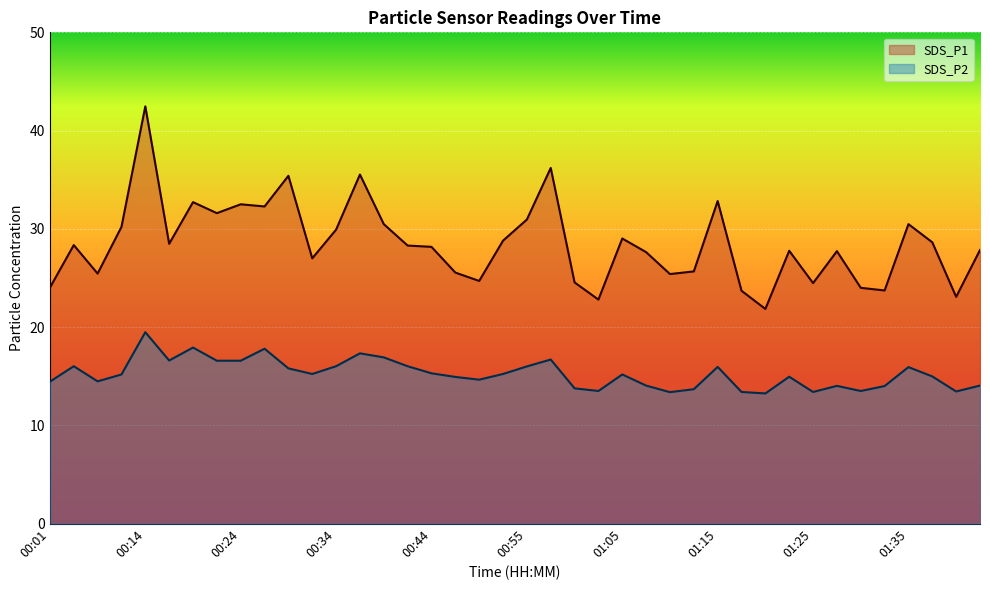

Is it true that SDS_P2 equals 15.2 at 00:11?

True